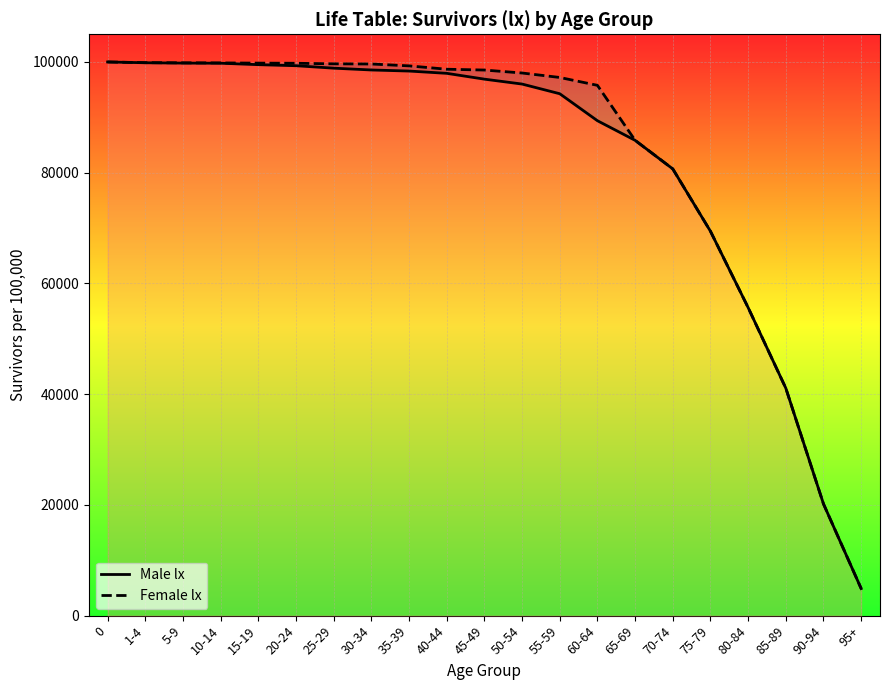

True or false: Male lx and Female lx intersect in this chart.

False